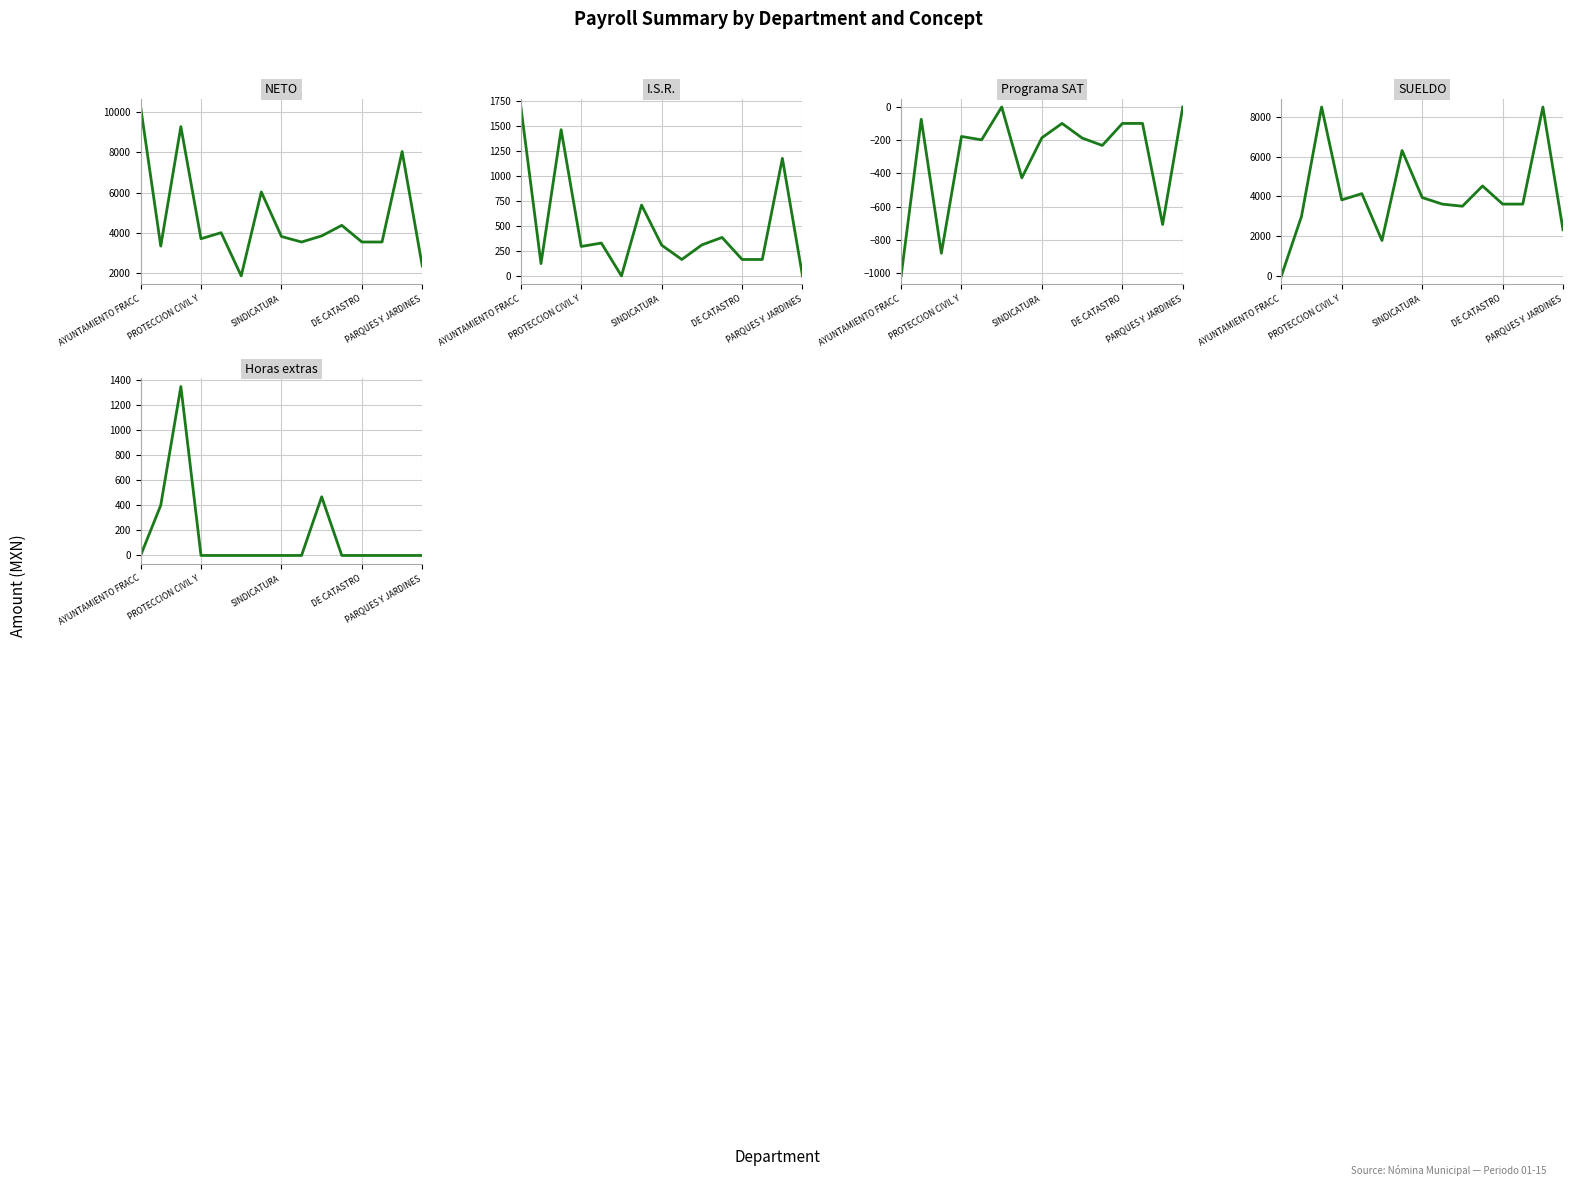

After their last crossing, which series has the higher values: I.S.R. or SUELDO?

SUELDO